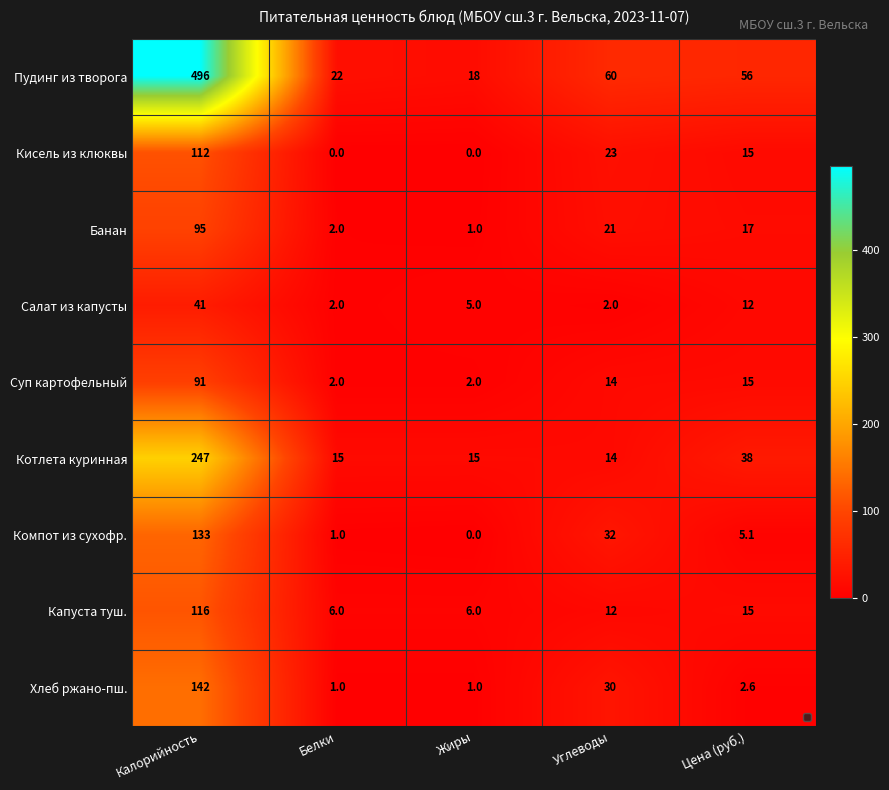

At which label does Суп картофельный first exceed 14?

Калорийность